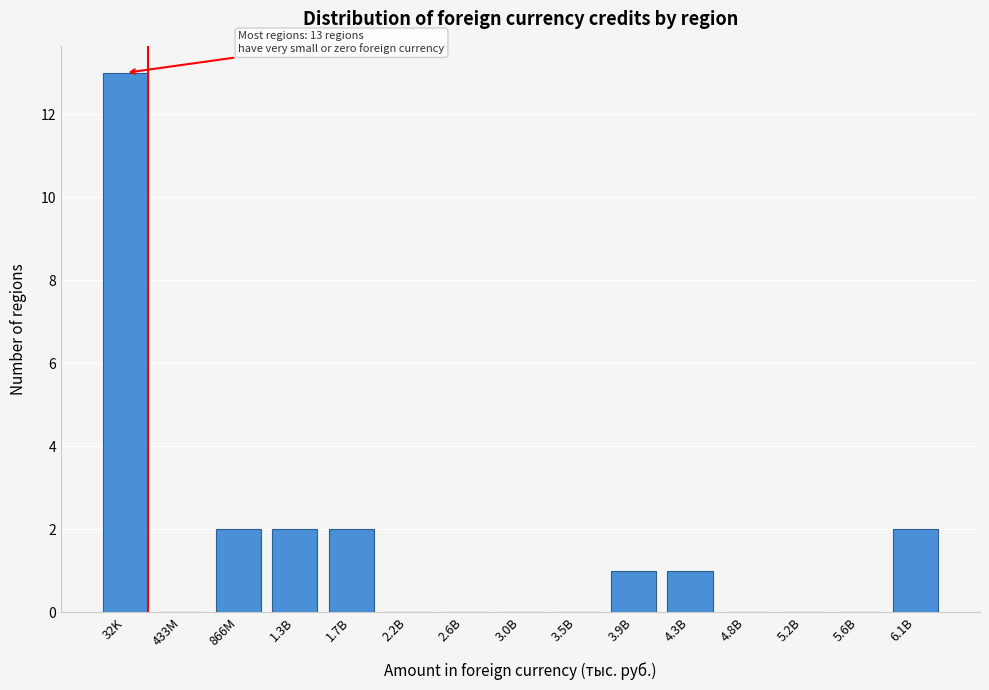

Reading right to left, what are all the values shown in this chart?

6.1B=2	5.6B=0	5.2B=0	4.8B=0	4.3B=1	3.9B=1	3.5B=0	3.0B=0	2.6B=0	2.2B=0	1.7B=2	1.3B=2	866M=2	433M=0	32K=13